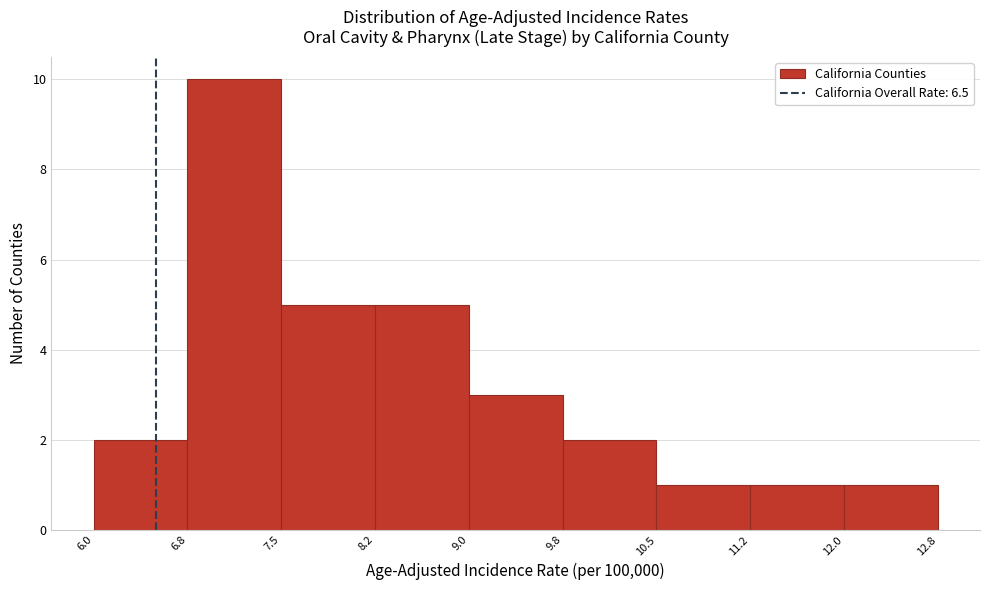

Which range on the x-axis has the tallest bar?

6.8 to 7.5